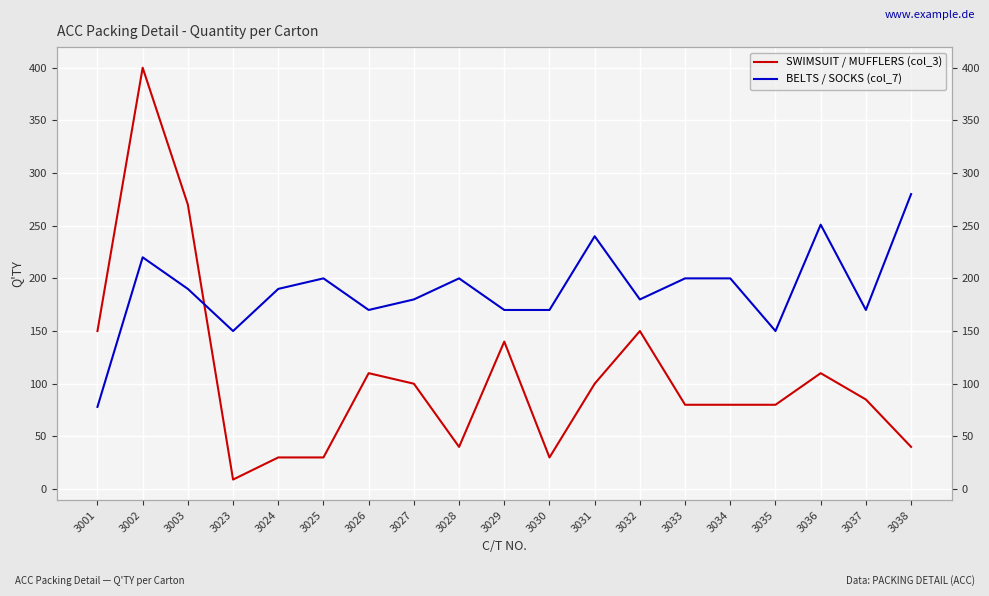

Reading left to right, list all the values displayed in this chart.

SWIMSUIT / MUFFLERS (col_3): 150	400	270	9	30	30	110	100	40	140	30	100	150	80	80	80	110	85	40
BELTS / SOCKS (col_7): 78	220	190	150	190	200	170	180	200	170	170	240	180	200	200	150	251	170	280